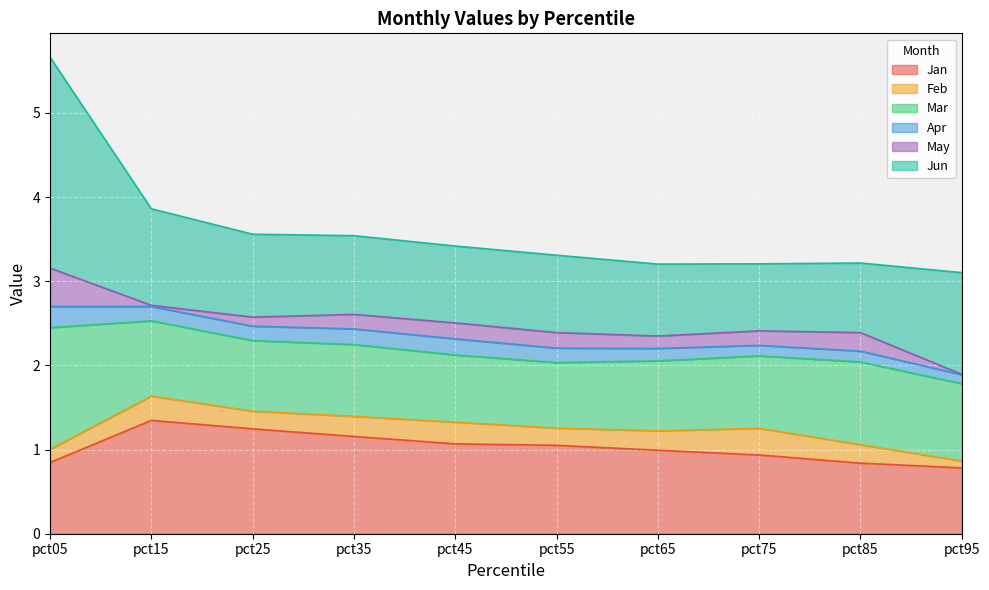

Between pct25 and pct85, which series saw the biggest shift?

Jan